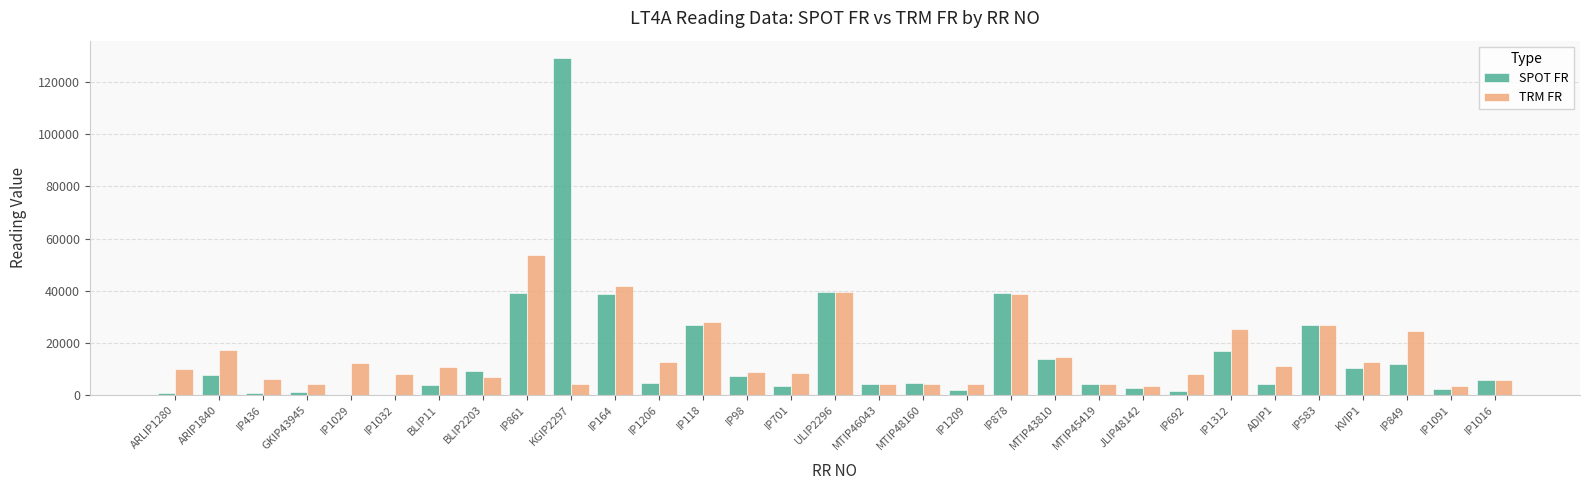

Which label corresponds to the largest value in the chart?

KGIP2297